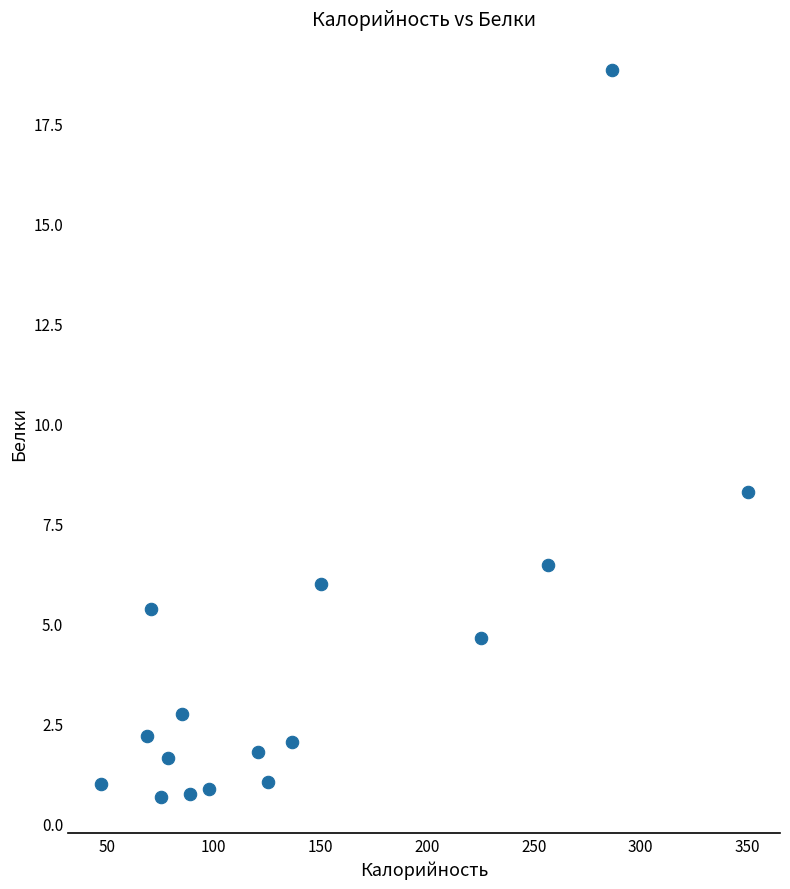

What is the range of Y values (max minus min)?

18.2